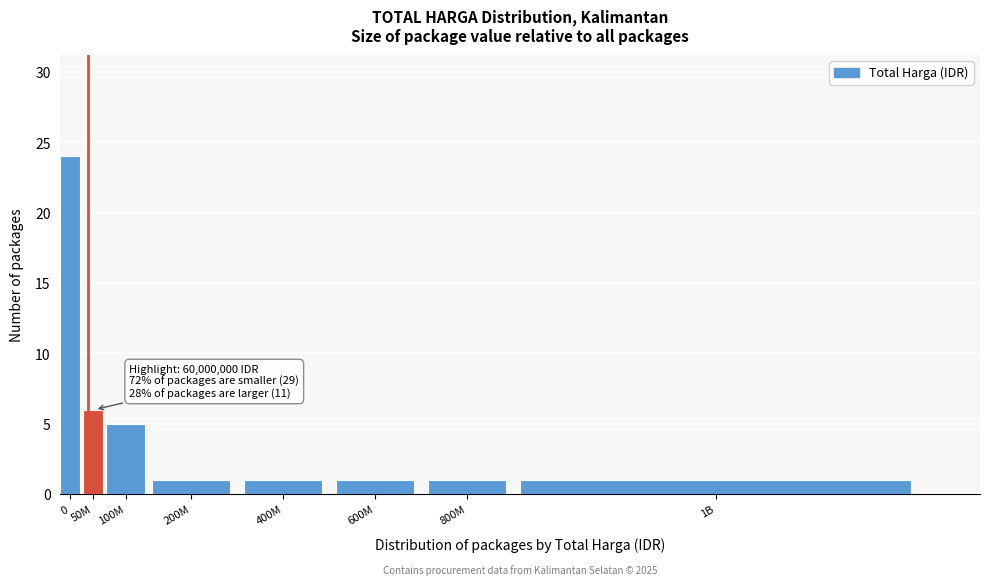

Reading left to right, list all the values displayed in this chart.

0=24	50M=6	100M=5	200M=1	400M=1	600M=1	800M=1	1B=1